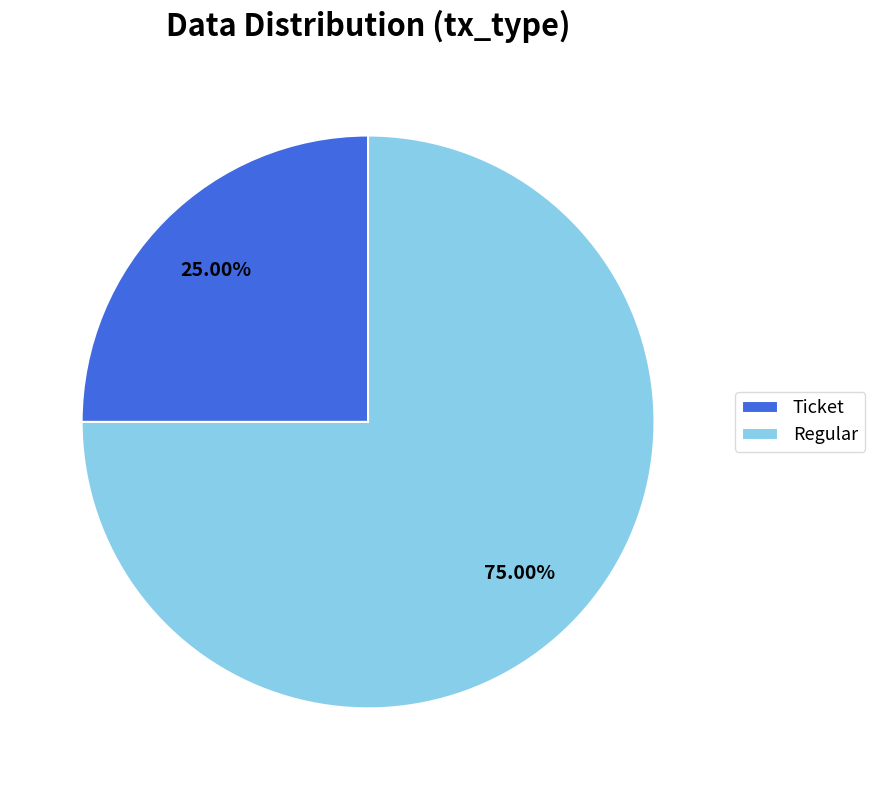

Do Ticket and Regular together represent more than half of the pie?

Yes